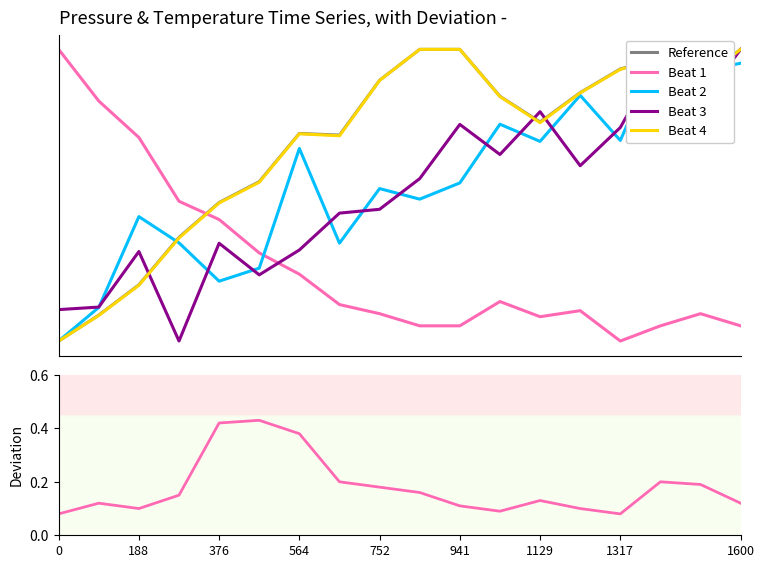

Which series has the largest total across all categories?

Reference